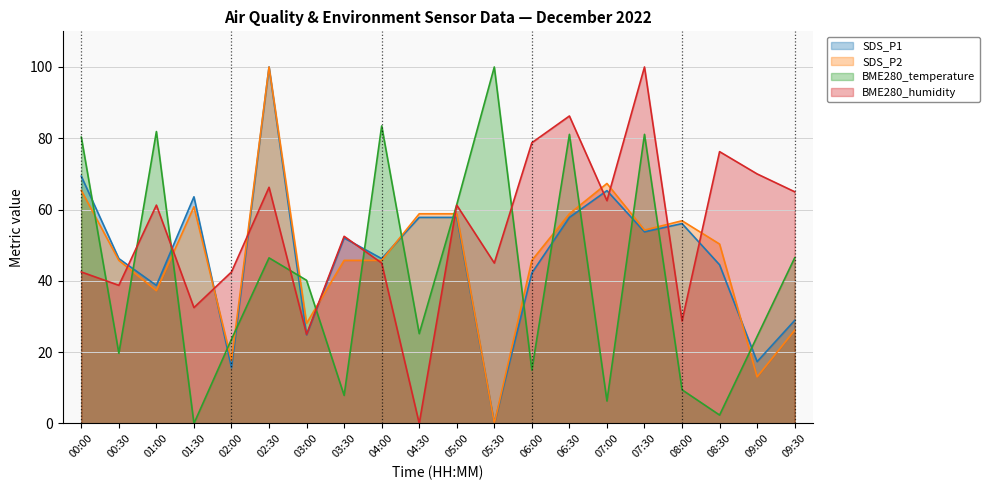

How many values in BME280_temperature are above zero?

19